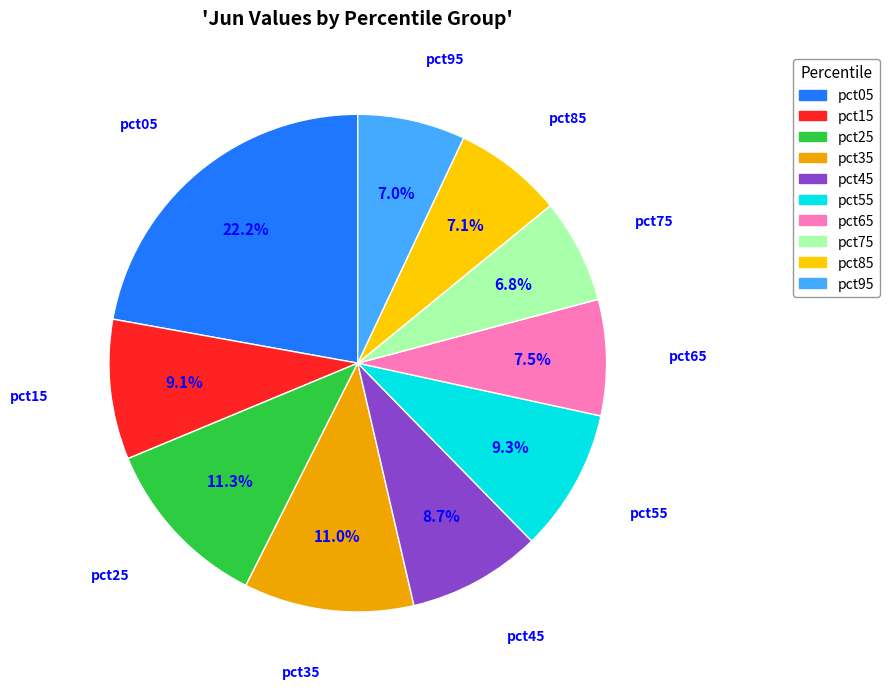

Is it true that pct55 is 3% of the pie?

False